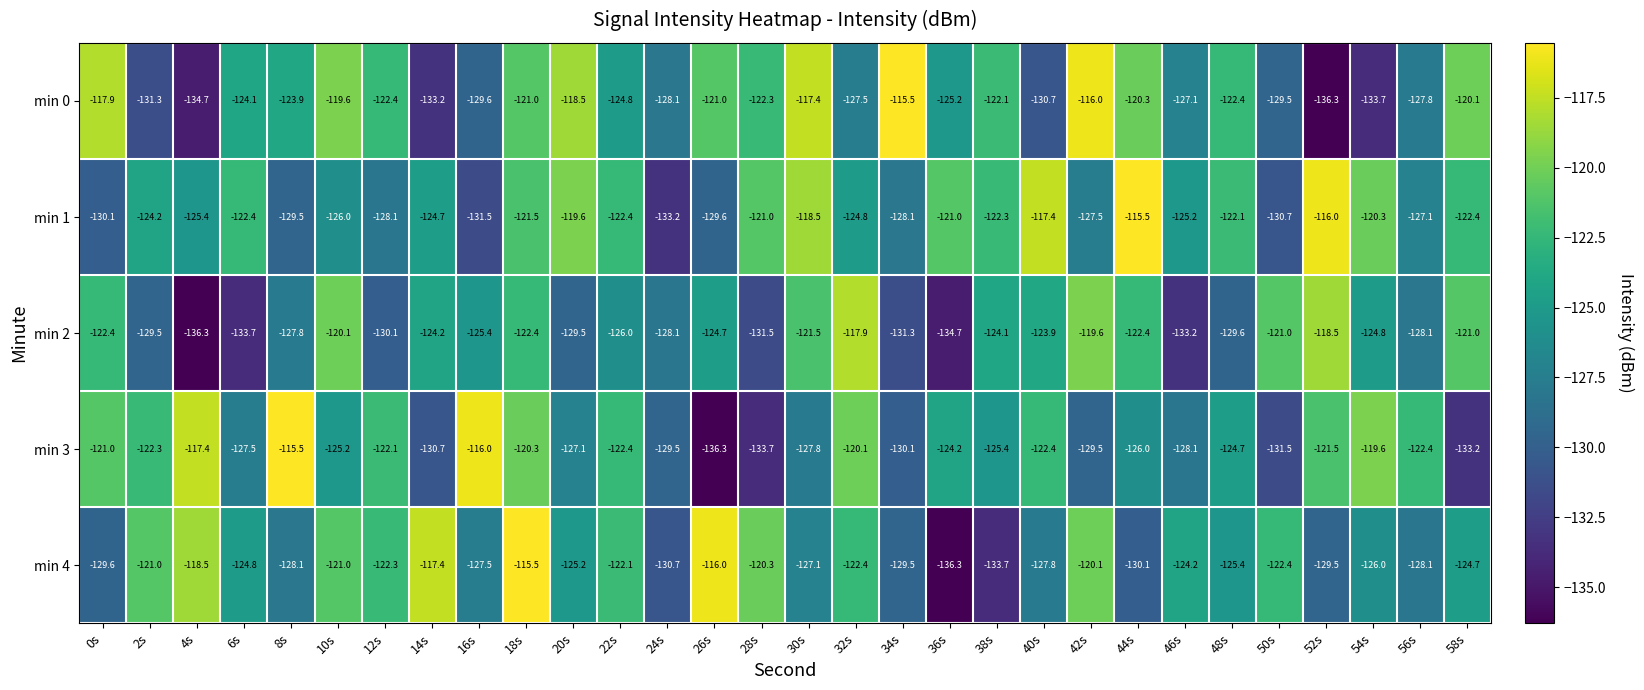

Rank the series at 42s from highest to lowest value.

min 0, min 2, min 4, min 1, min 3